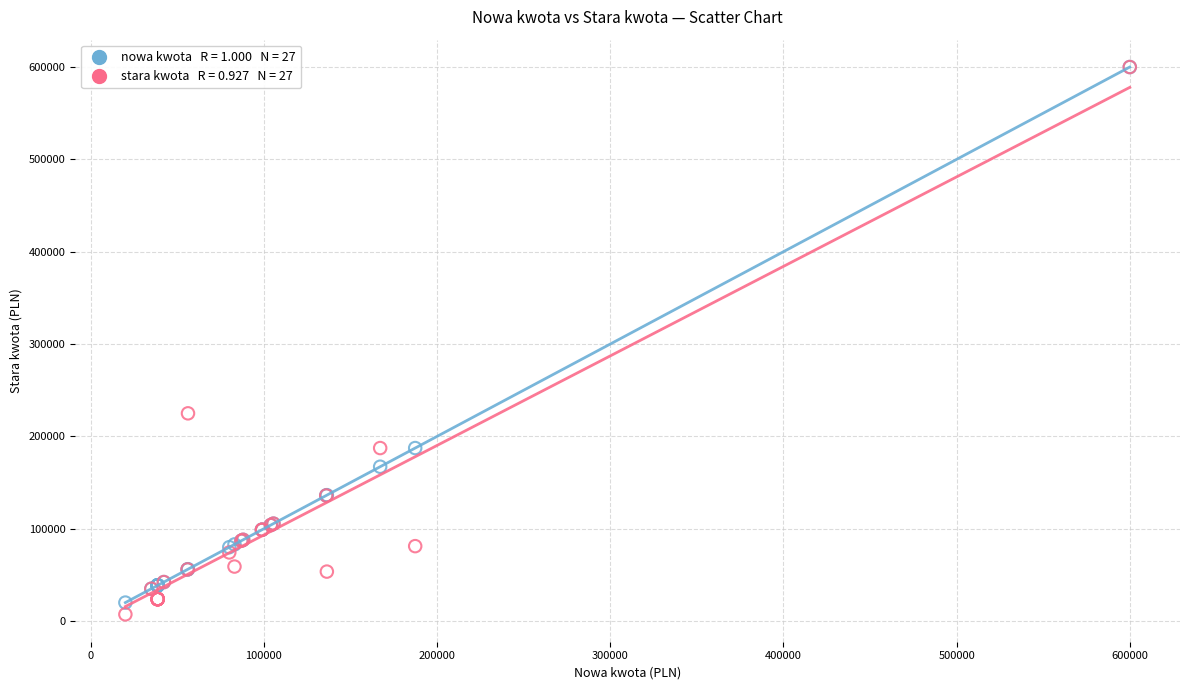

Across all series, what Y value is closest to 303625?

224952.0